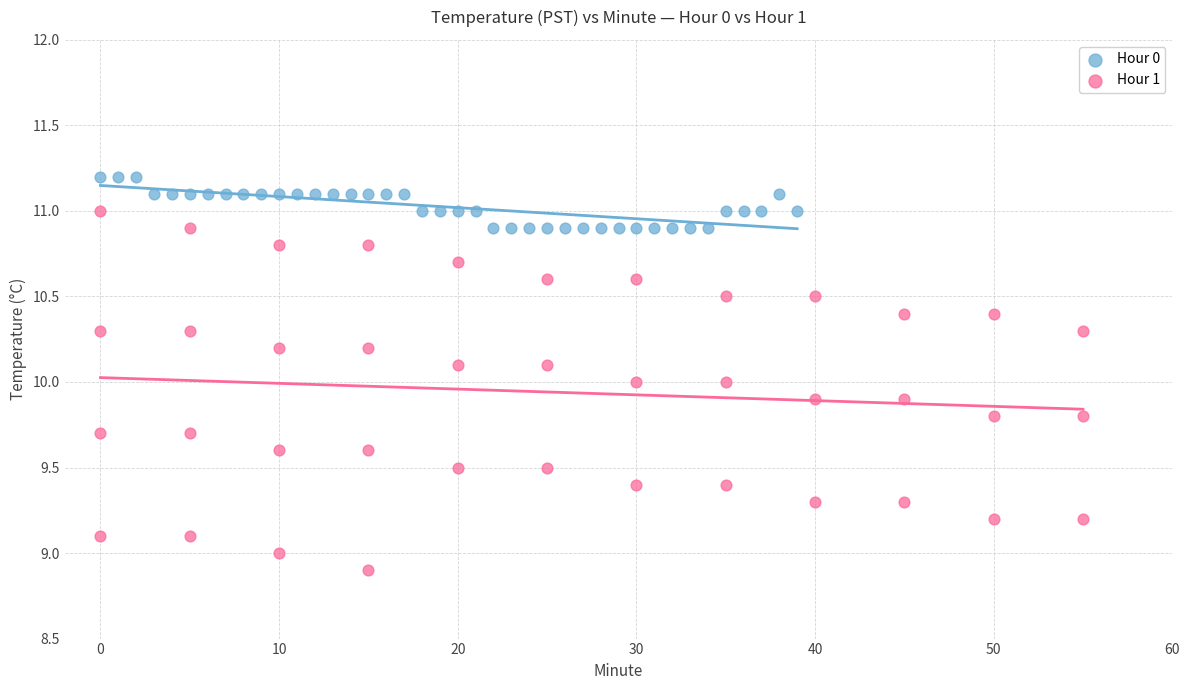

Which series reaches the maximum Y coordinate?

Hour 0